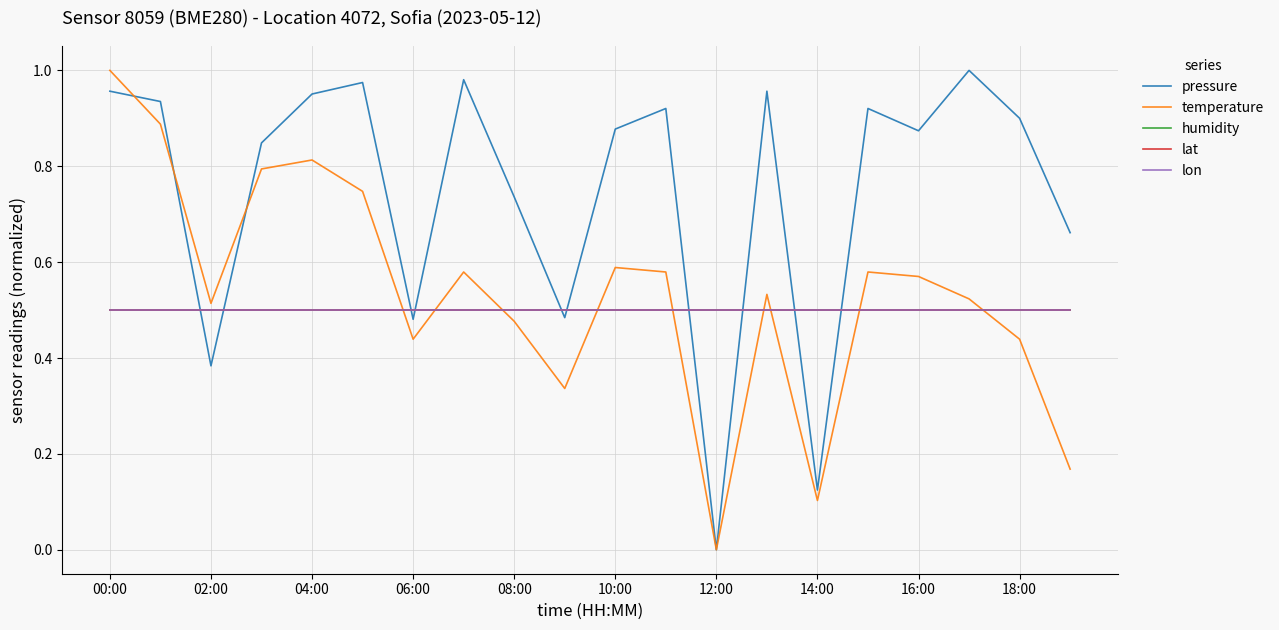

How many lines are shown in the chart?

5